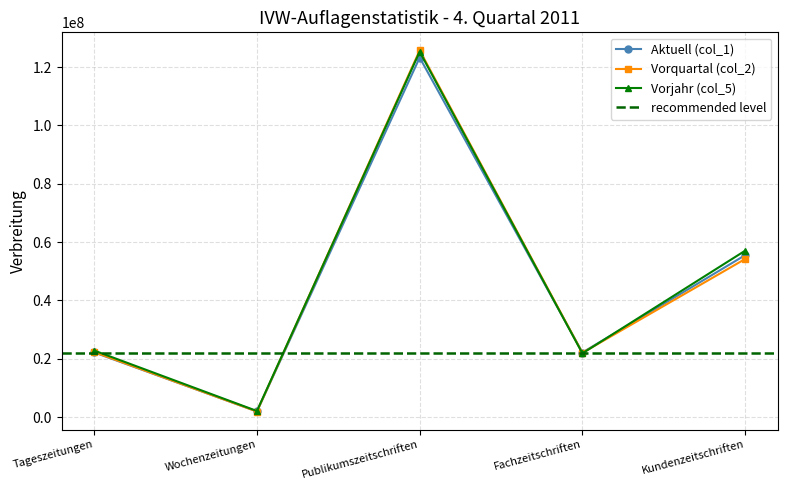

What is the total value across all series at Wochenzeitungen?

5849890